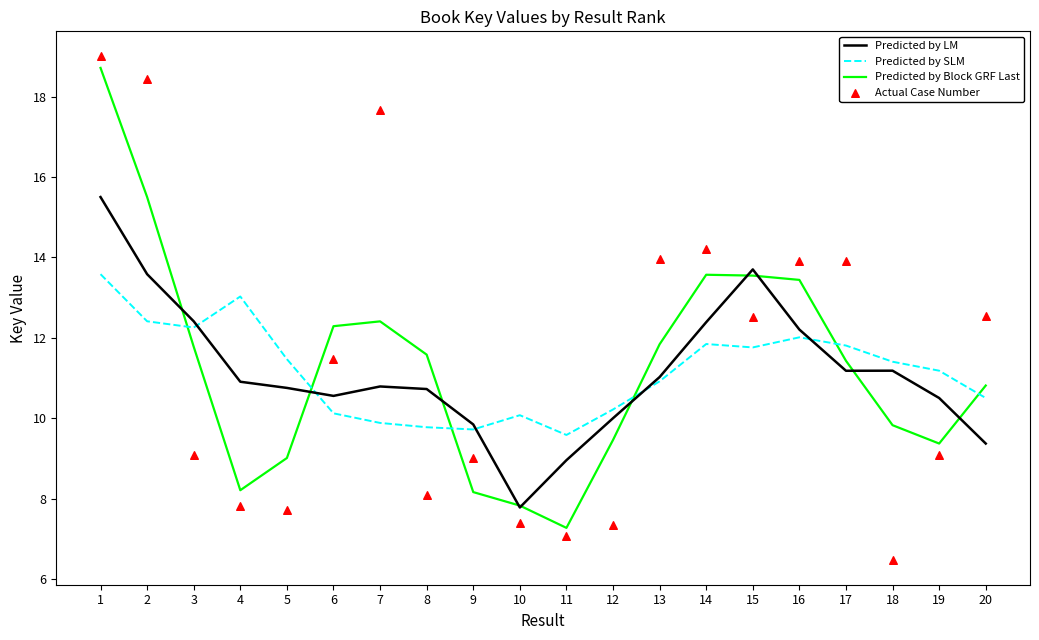

Which series has the widest spread of Y values?

Actual Case Number